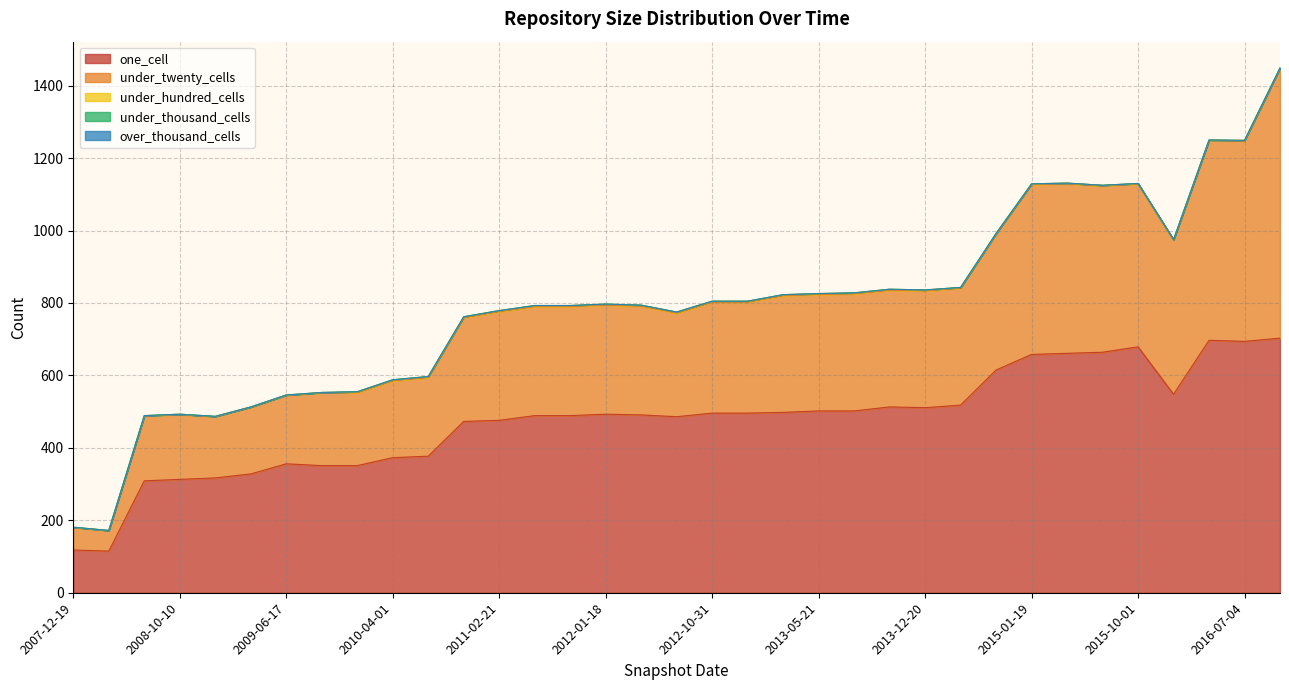

The under_hundred_cells series shows 1 at 2011-02-21. True or false?

False